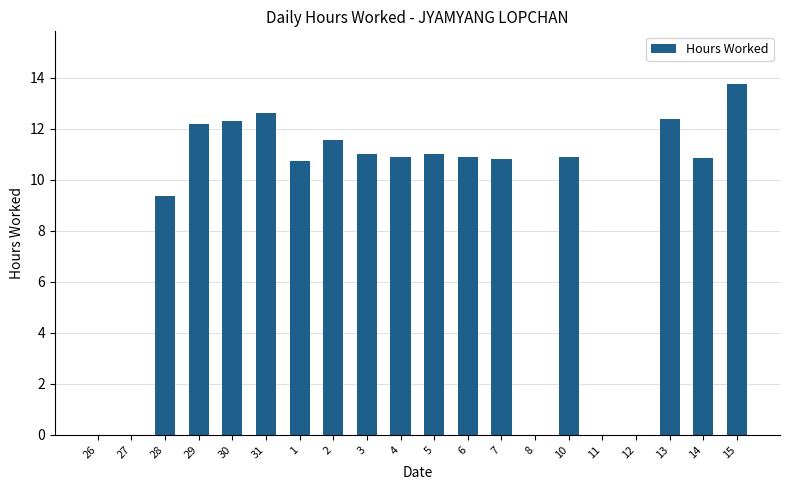

Is it true that the value at 26 is 8.6?

False